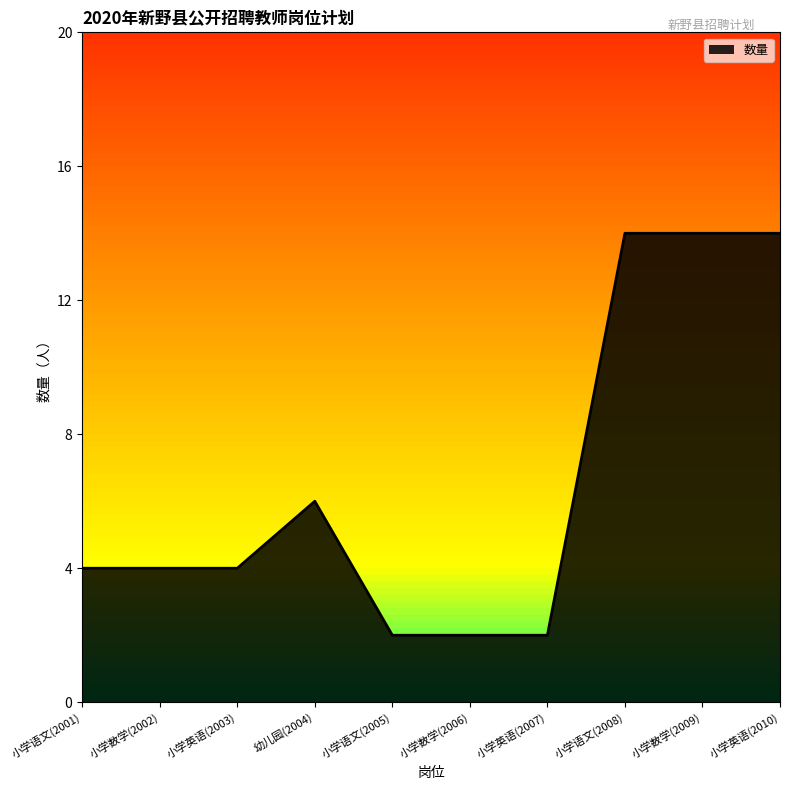

What is the difference between the values at 幼儿园(2004) and 小学语文(2005)?

4